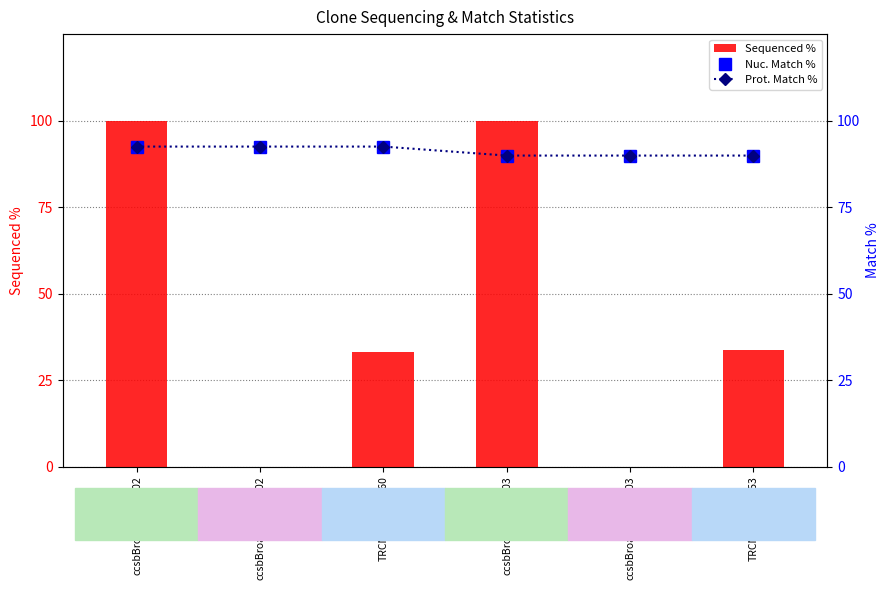

Which series has the widest spread of values?

Sequenced %